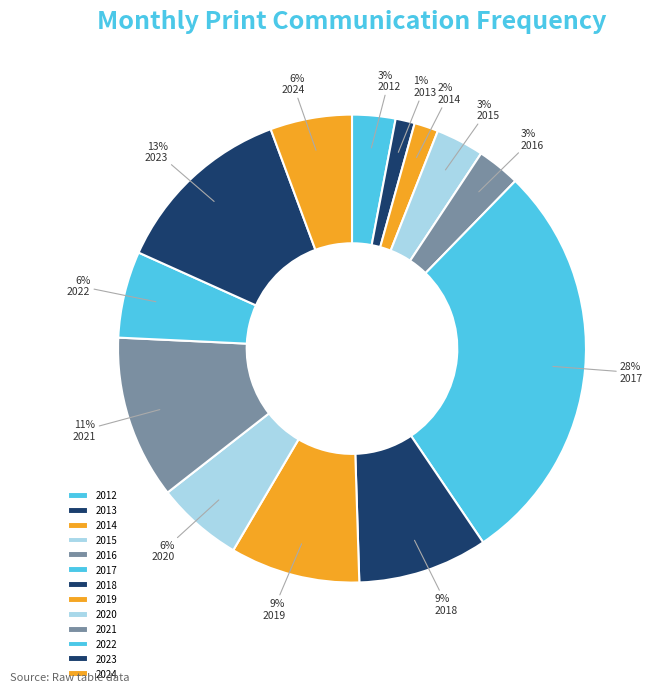

Is it true that 2021 is 11% of the pie?

True